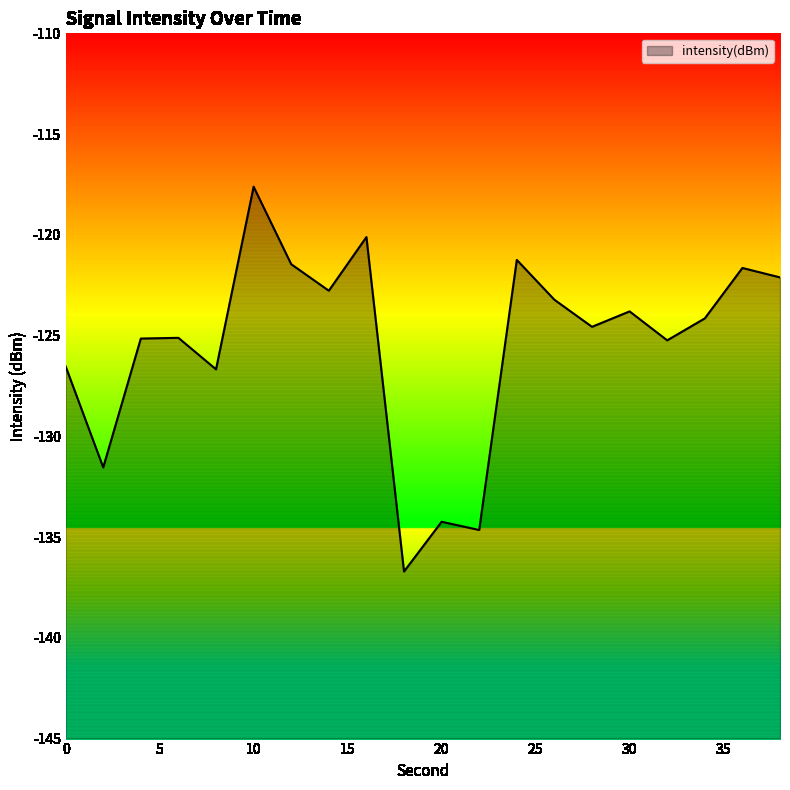

What is the greatest value displayed?

-117.6